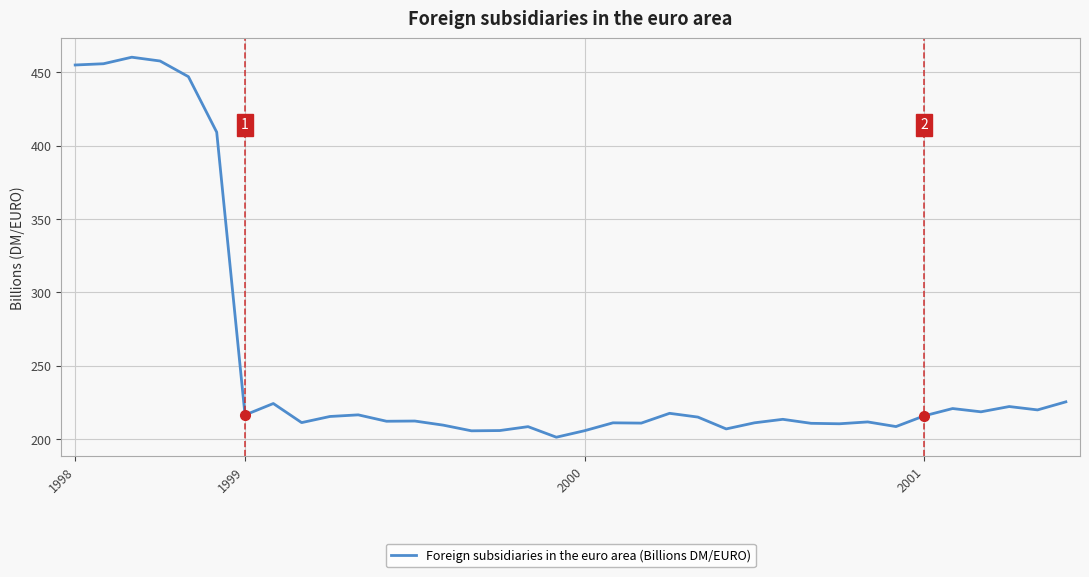

What is the minimum value shown in the chart?

201.2